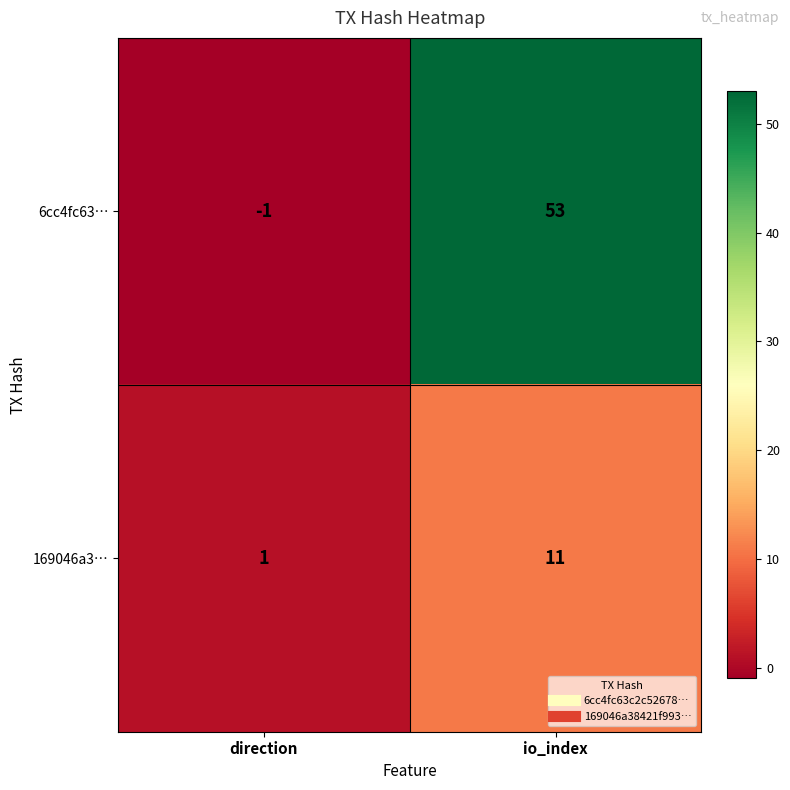

List the series in order of their overall mean, lowest first.

169046a3…, 6cc4fc63…